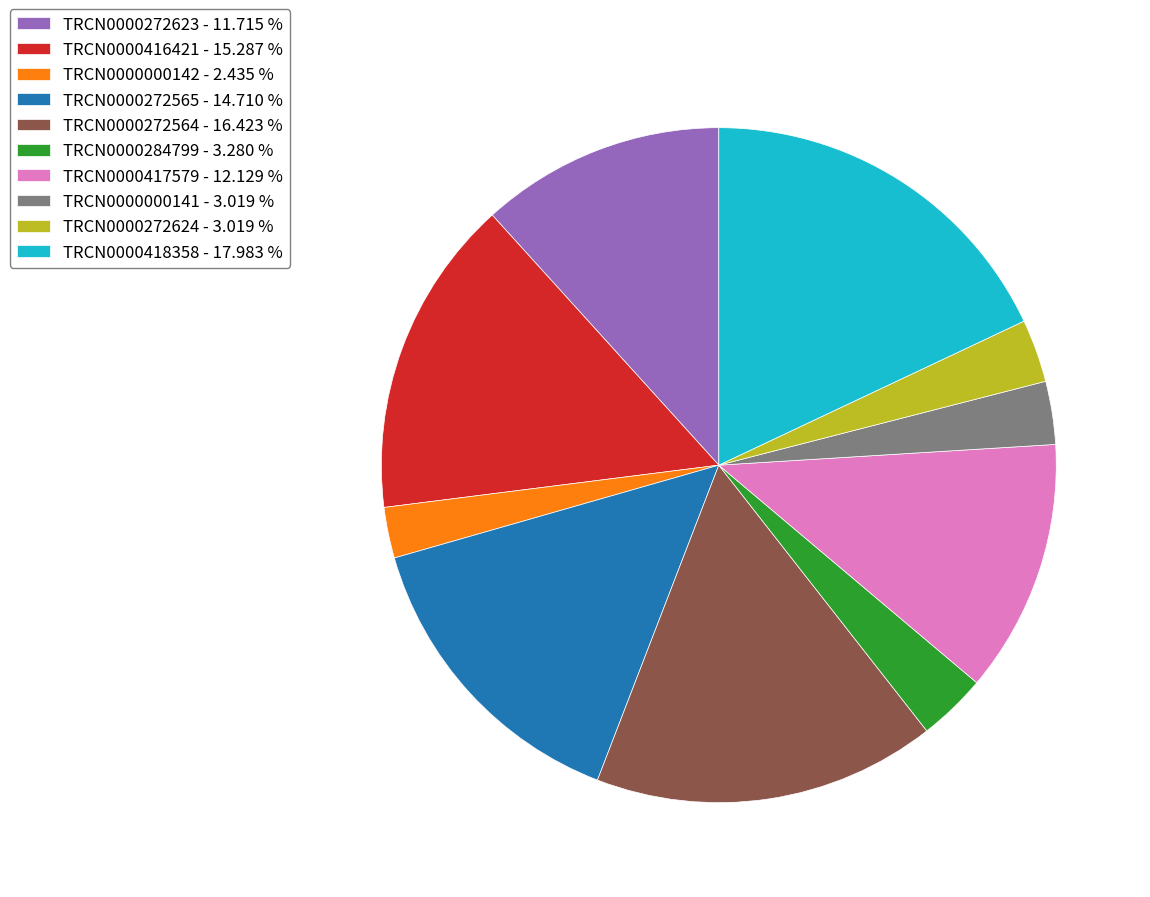

Is TRCN0000272564 the majority of the pie?

No